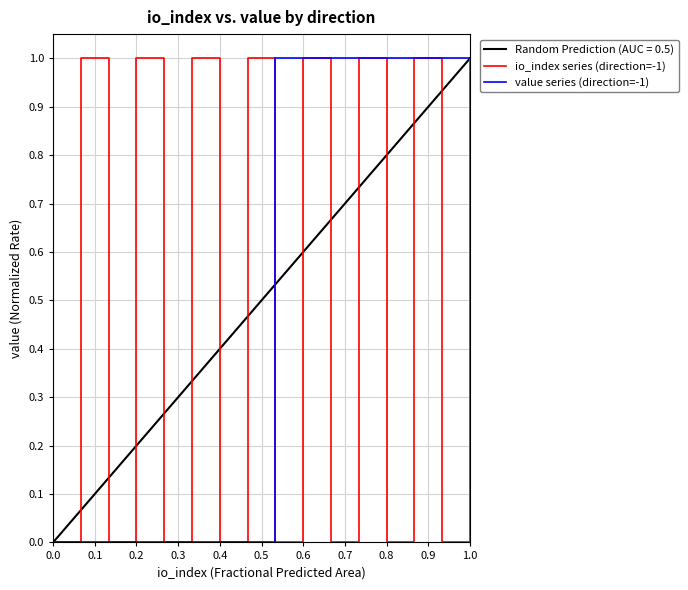

Which series has the largest total across all categories?

io_index series (direction=-1)